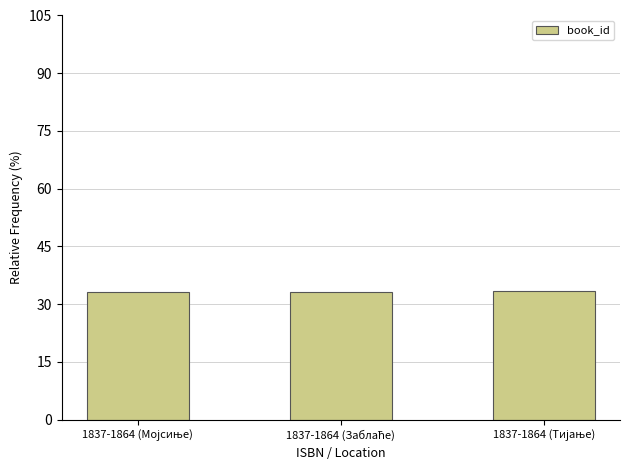

What is the value of the 2nd bar from the left?

33.3